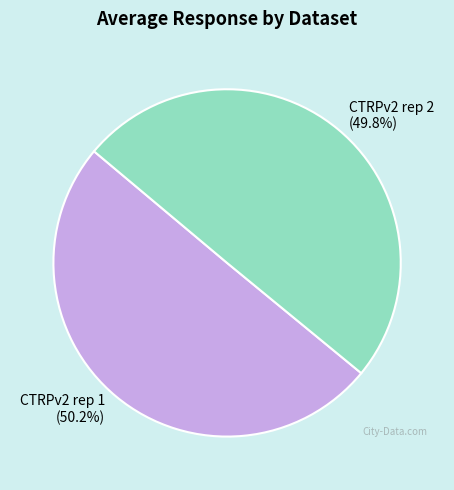

To the nearest percent, what is the average slice percentage?

50%